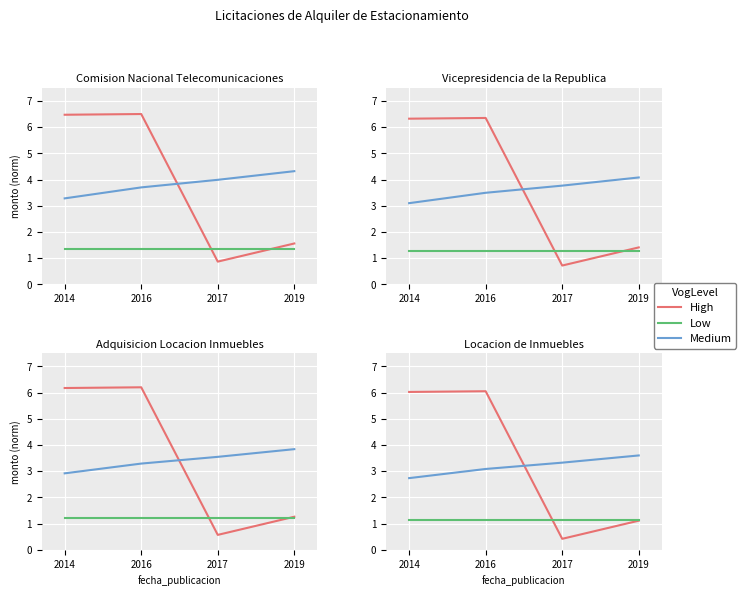

Between 2014 and 2017, which is larger?

2014